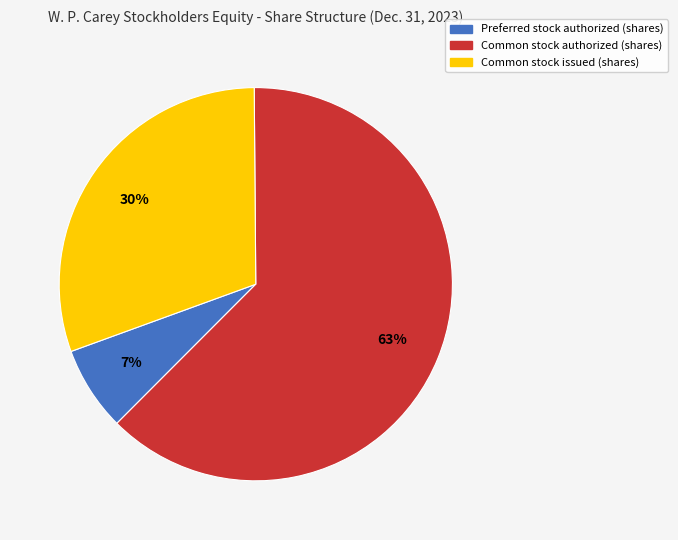

What percentage is the Preferred stock authorized (shares) slice, to the nearest percent?

7%